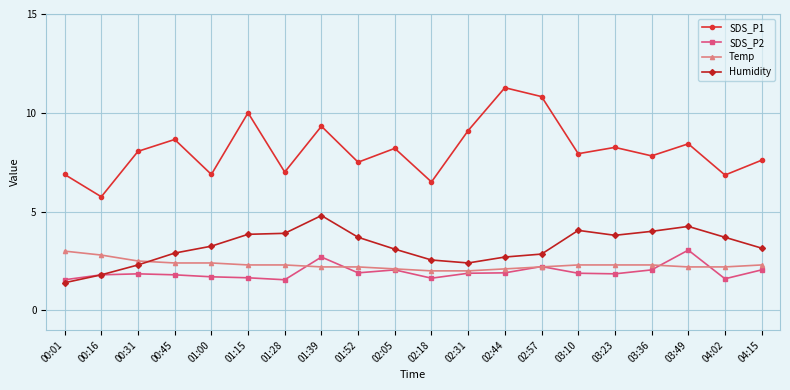

What is the spread (max minus min) of values at 02:57?

8.6